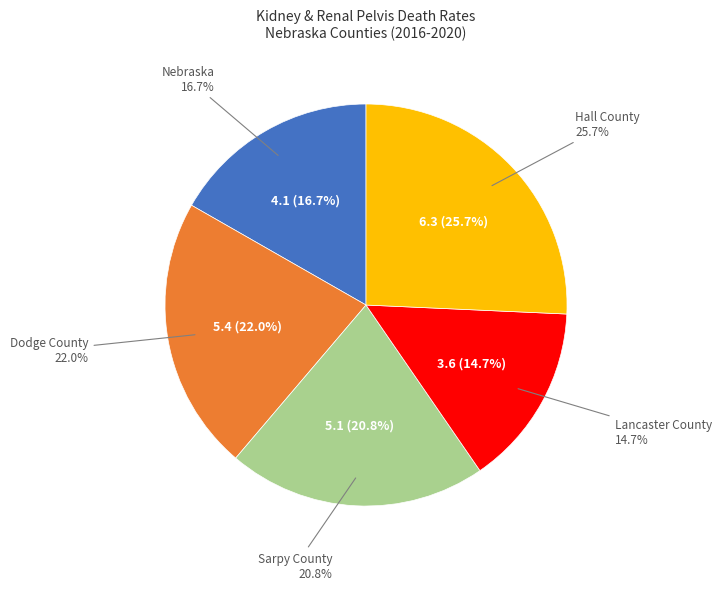

To the nearest percent, what portion does Dodge County represent?

22%